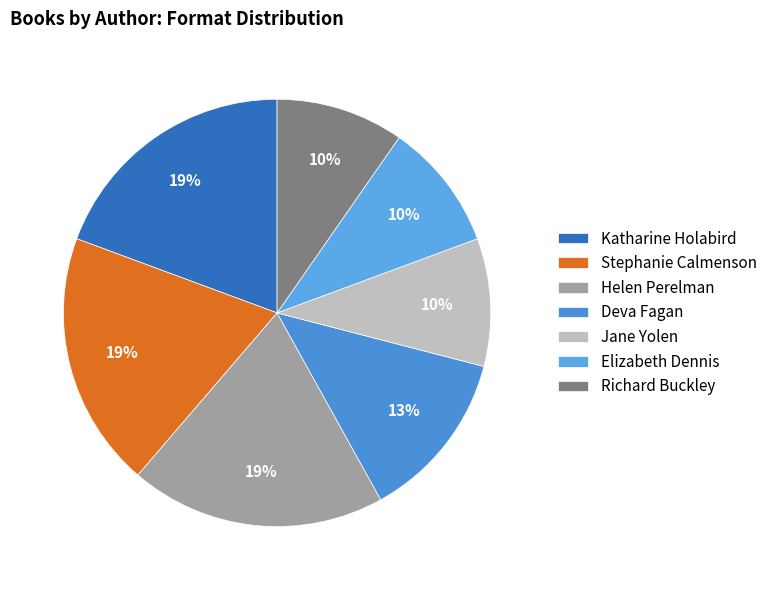

Count the number of slices in the pie.

7